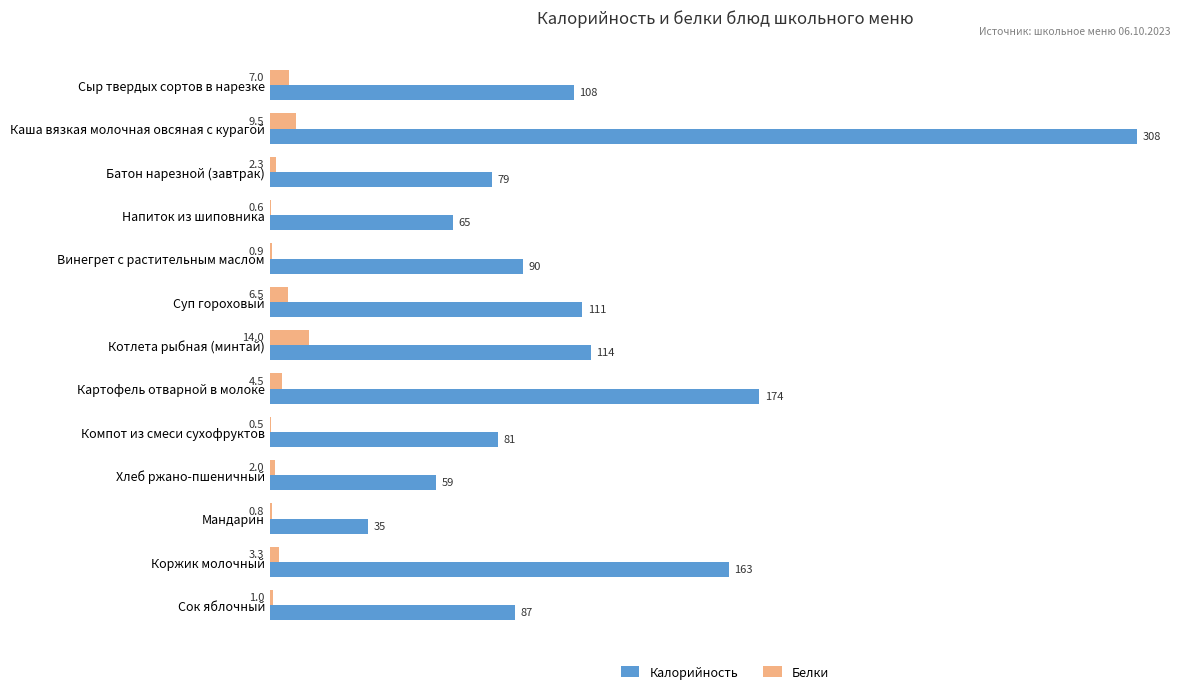

True or false: Калорийность has a value of 87.0 at Сок яблочный.

True